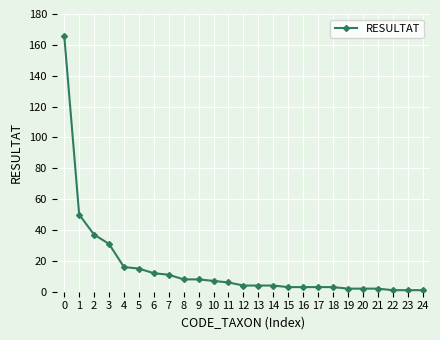

How many categories are shown in the chart?

25